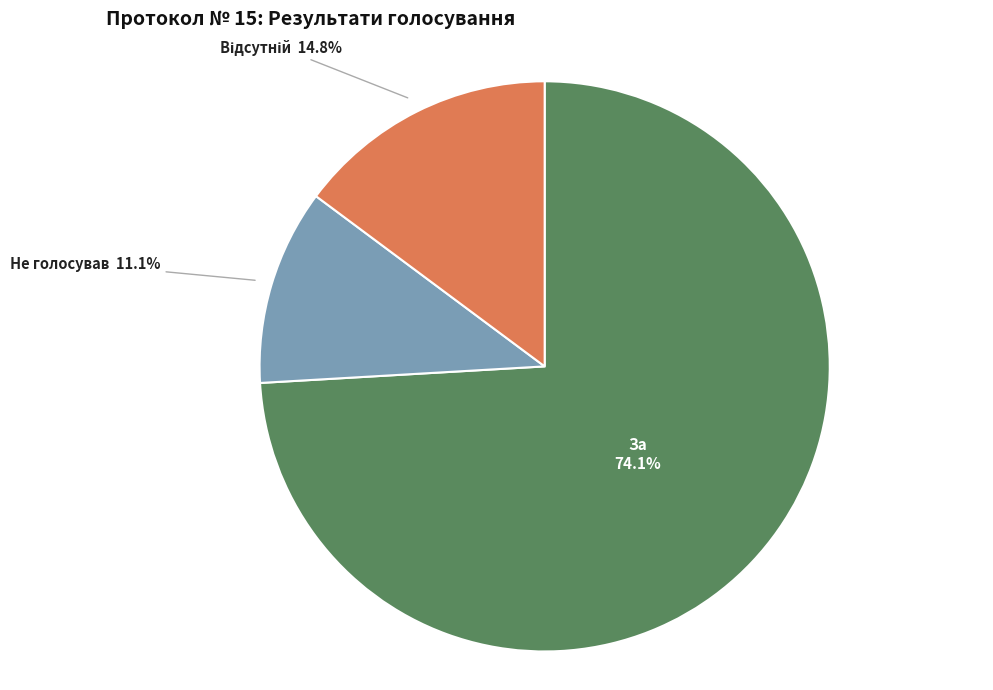

What portion of the pie excludes За?

25.9%